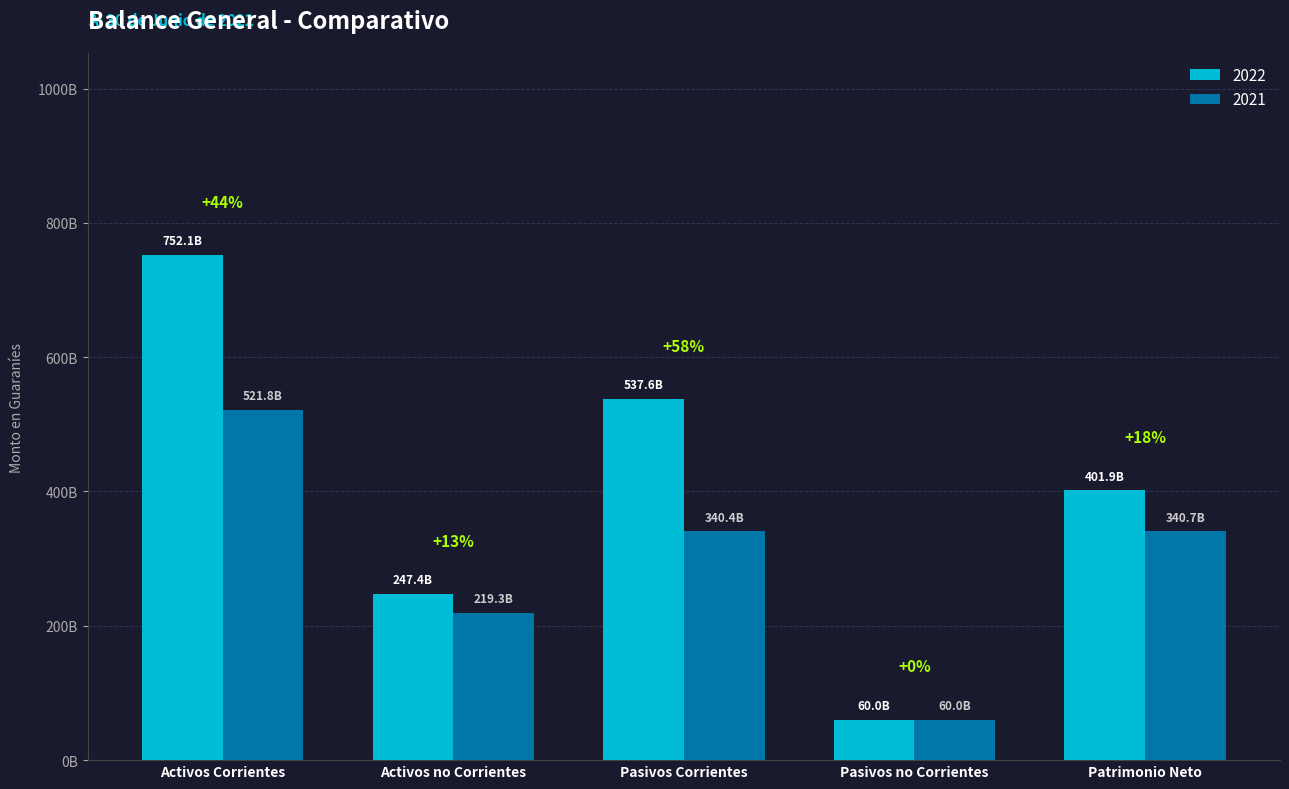

What is the sum of all 2022 values?

1998977030014